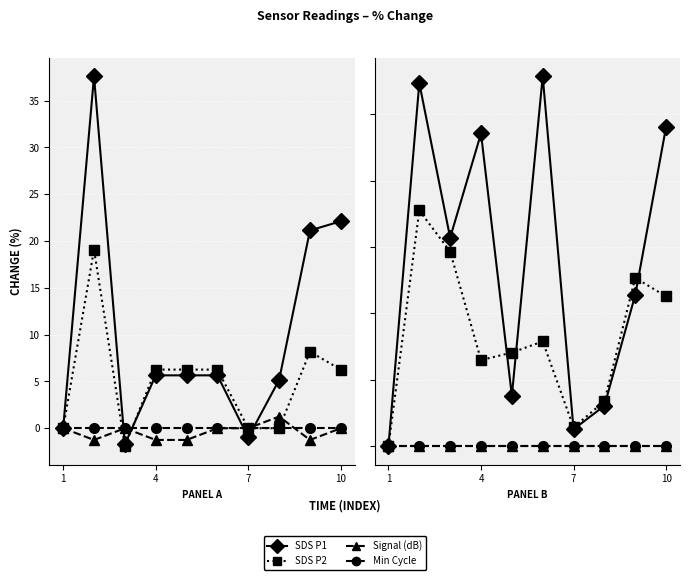

What is the average value of the SDS P2 series?

8.3